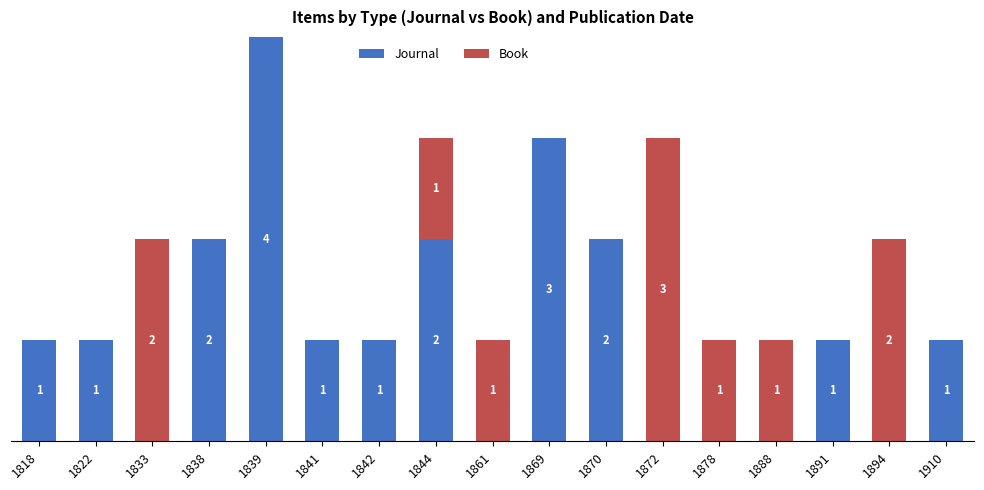

What are all the series names shown in the legend?

Journal, Book